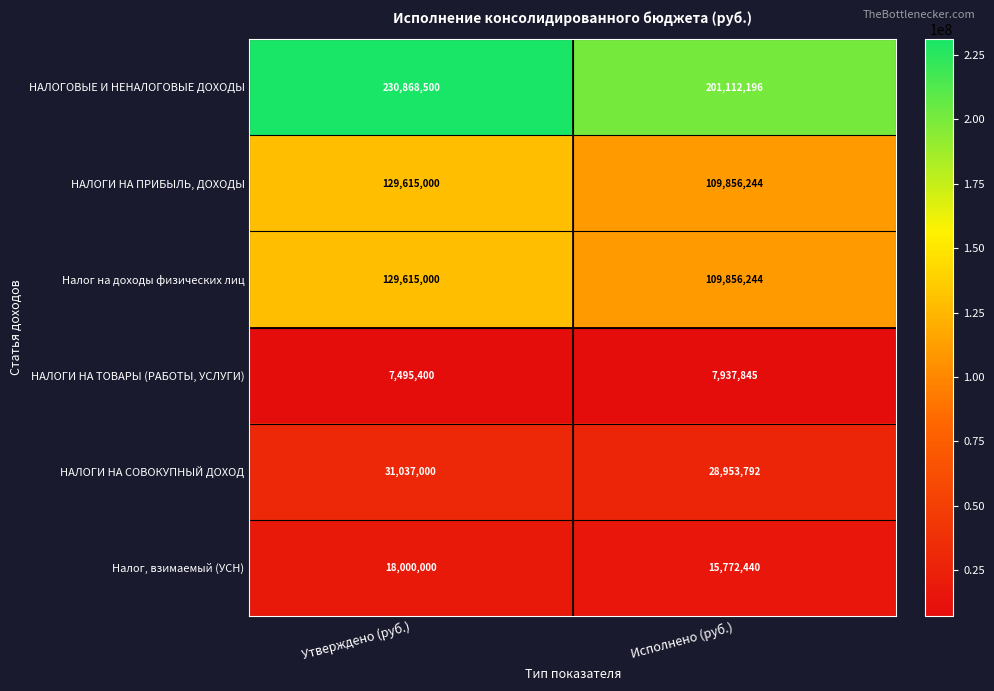

The НАЛОГОВЫЕ И НЕНАЛОГОВЫЕ ДОХОДЫ series shows 355277340 at Исполнено (руб.). True or false?

False